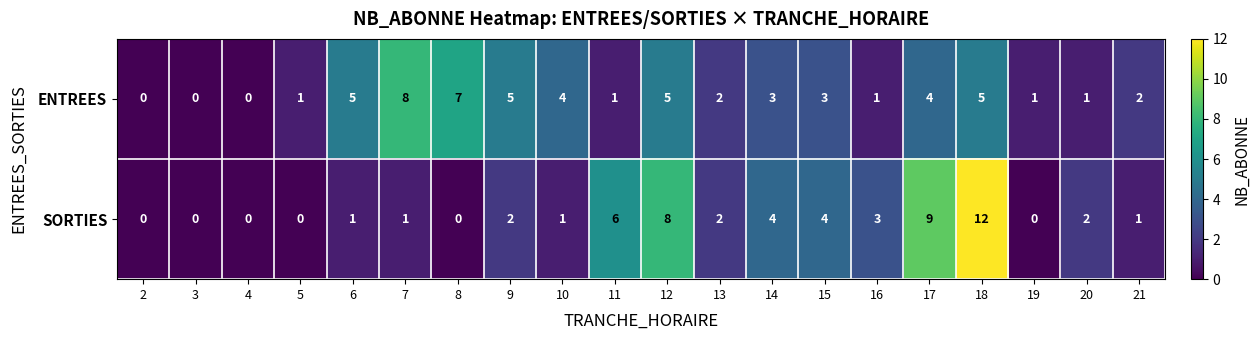

Which series changed the most between 2 and 7?

ENTREES